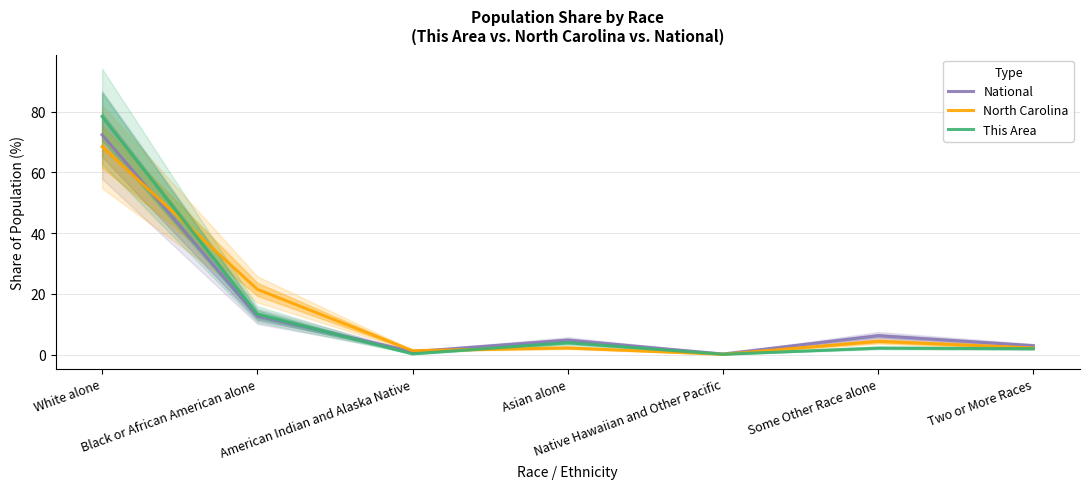

What are all the series names shown in the legend?

National, North Carolina, This Area